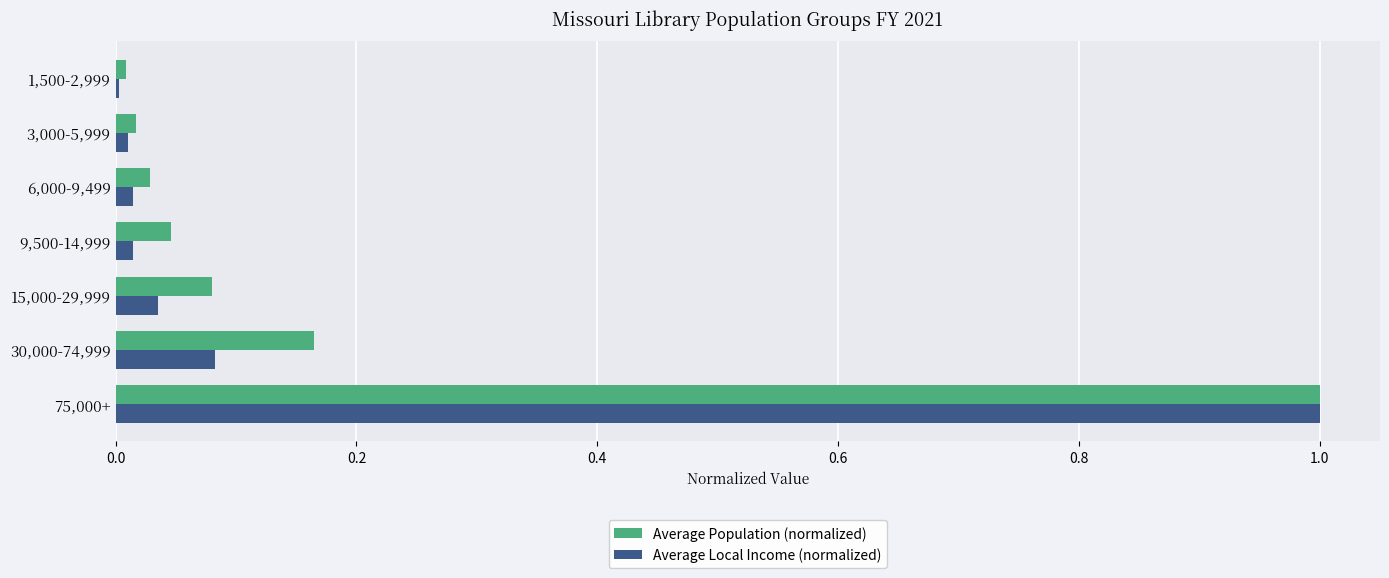

At which label is Average Population (normalized) closest to 0?

1,500-2,999